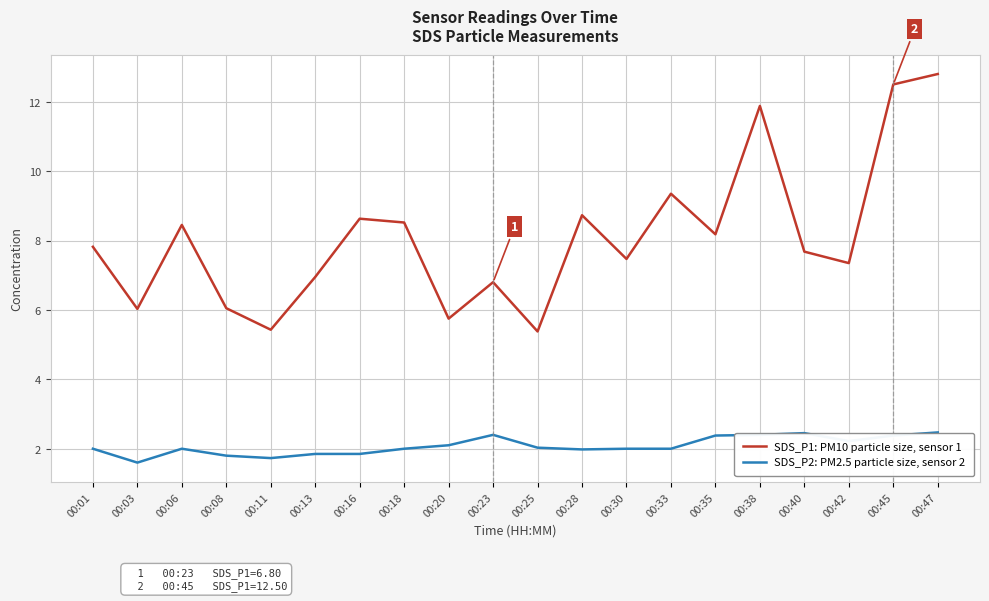

How many series are shown in this chart?

2